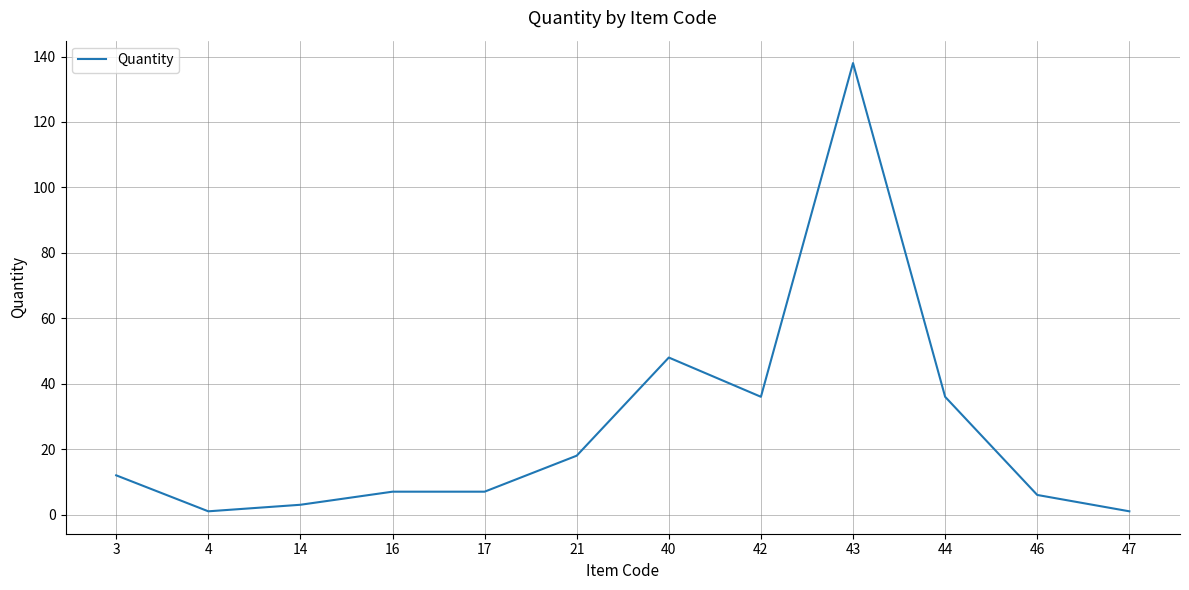

Read the value at 44.

36